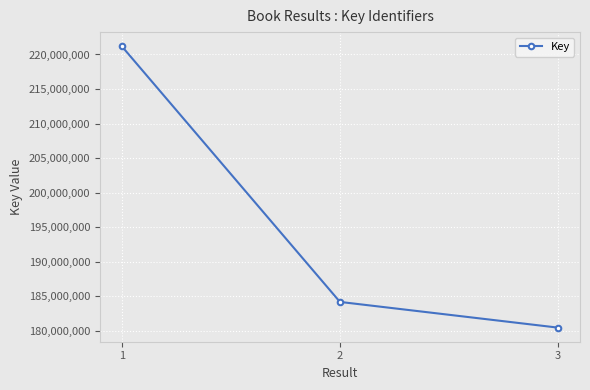

True or false: the data shows 373348622 at 1.

False